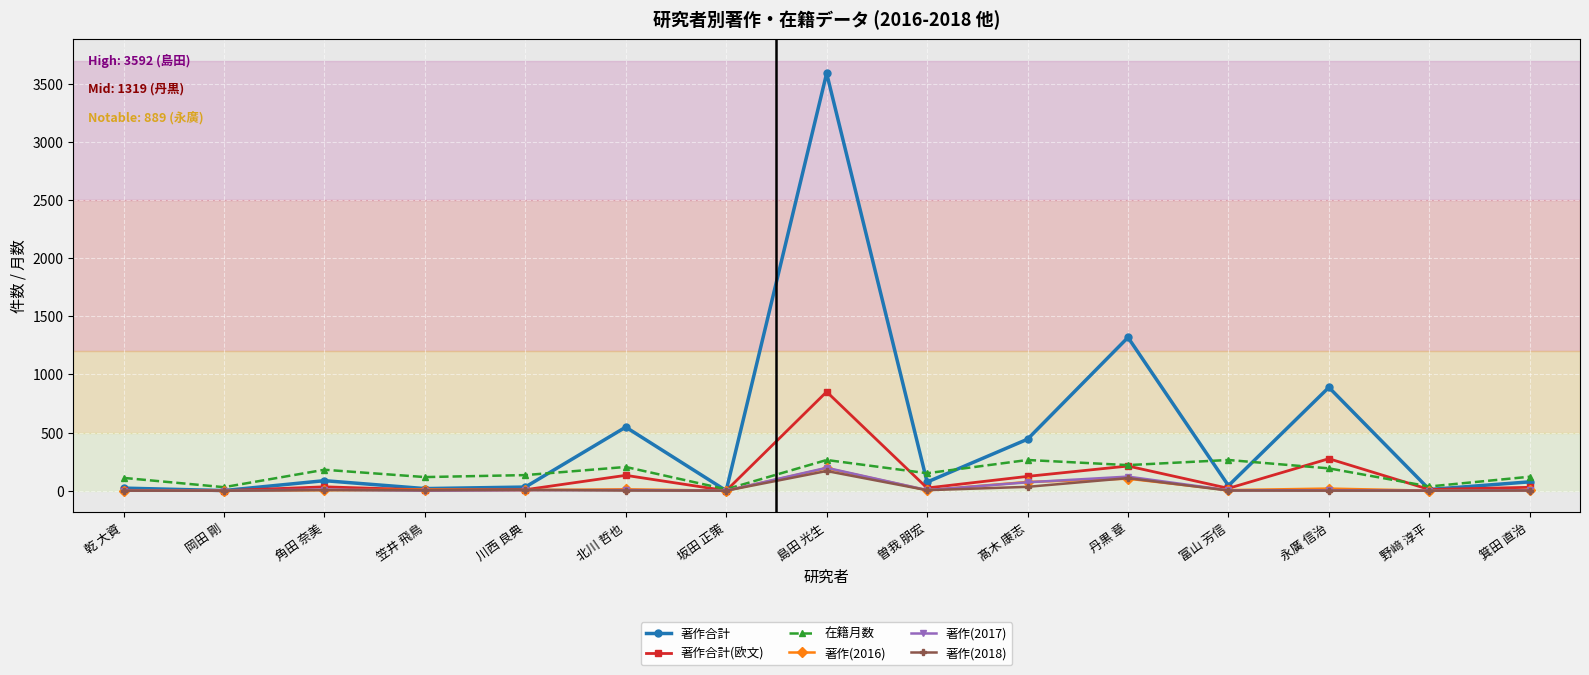

How many series are shown in this chart?

6